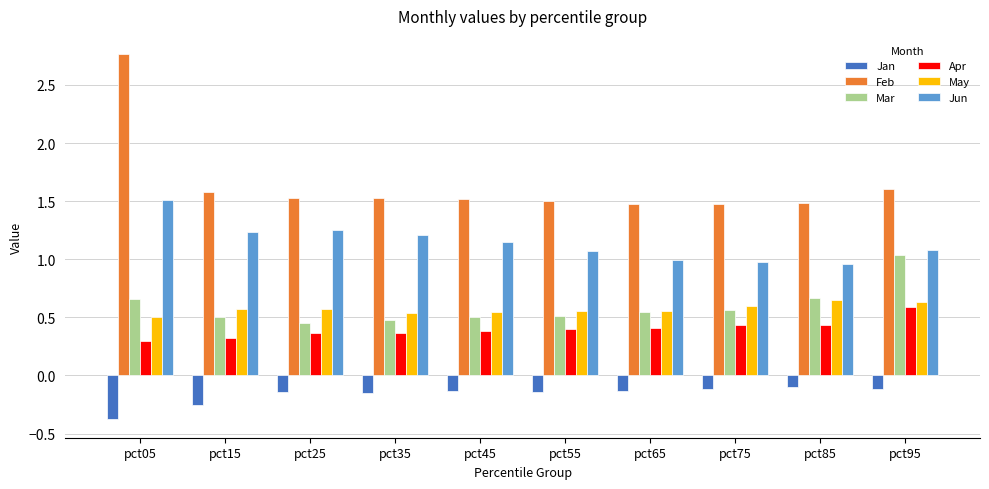

True or false: Mar has a value of 0.3 at pct65.

False